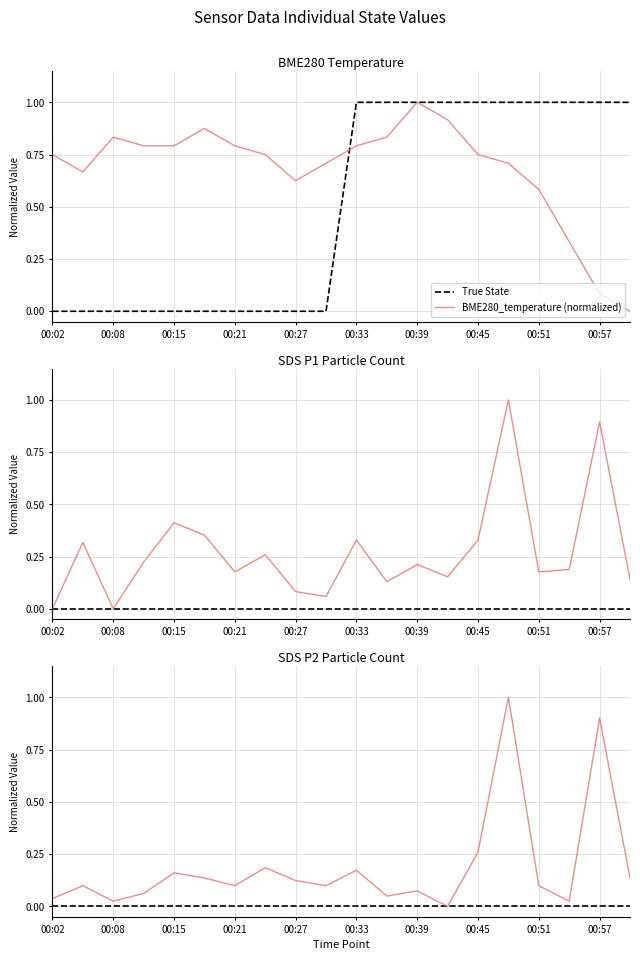

Does the chart have visible grid lines?

Yes